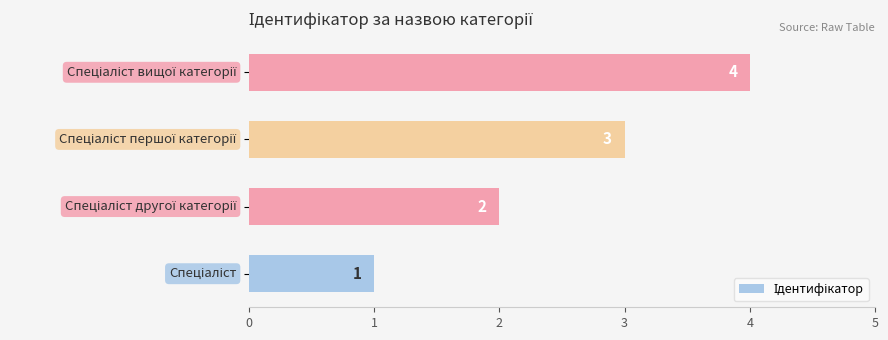

What is the greatest value displayed?

4